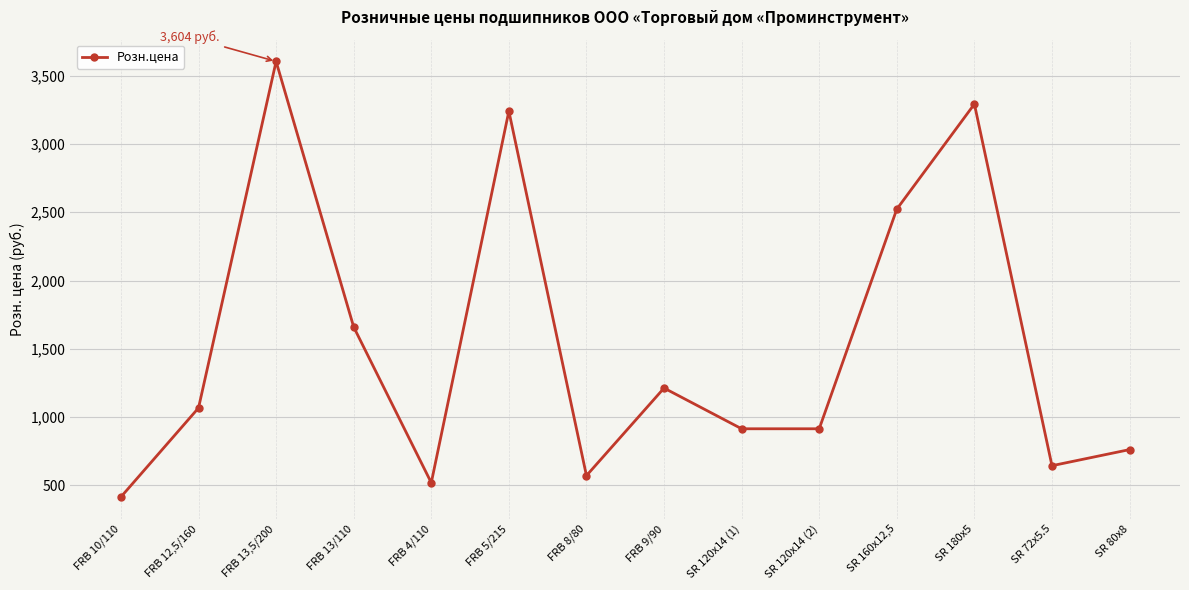

At which label is the value closest to 2009?

FRB 13/110